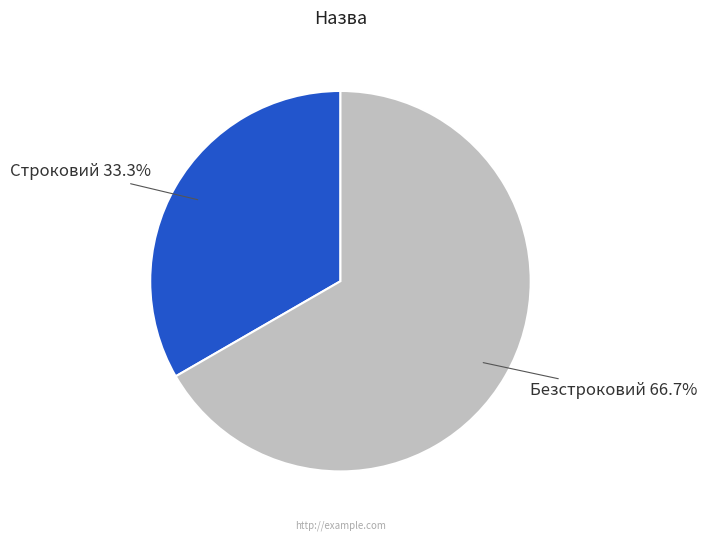

Which category has the biggest portion of the pie?

Безстроковий